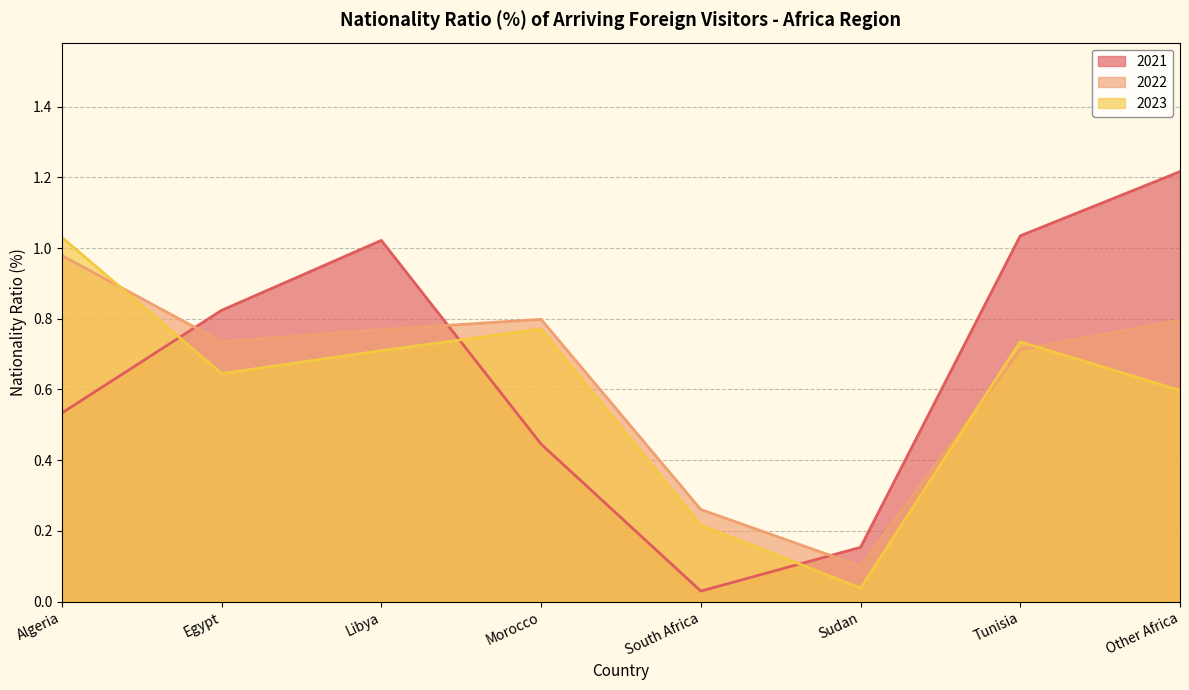

List the series in order of their overall mean, highest first.

2021, 2022, 2023